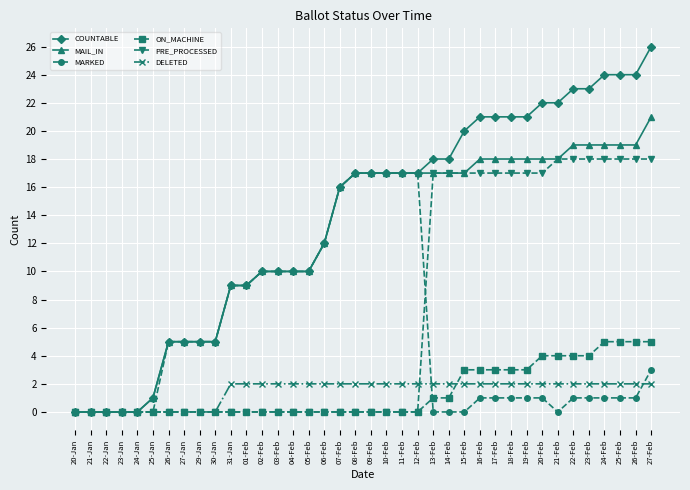

What are all the series names shown in the legend?

COUNTABLE, MAIL_IN, MARKED, ON_MACHINE, PRE_PROCESSED, DELETED